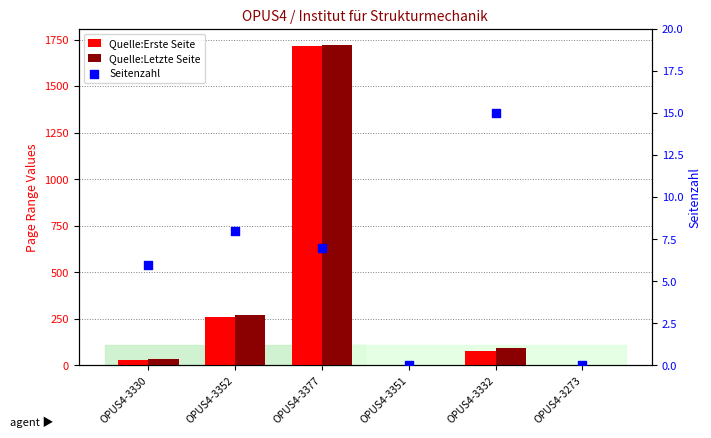

What is the total value across all series at OPUS4-3352?

538